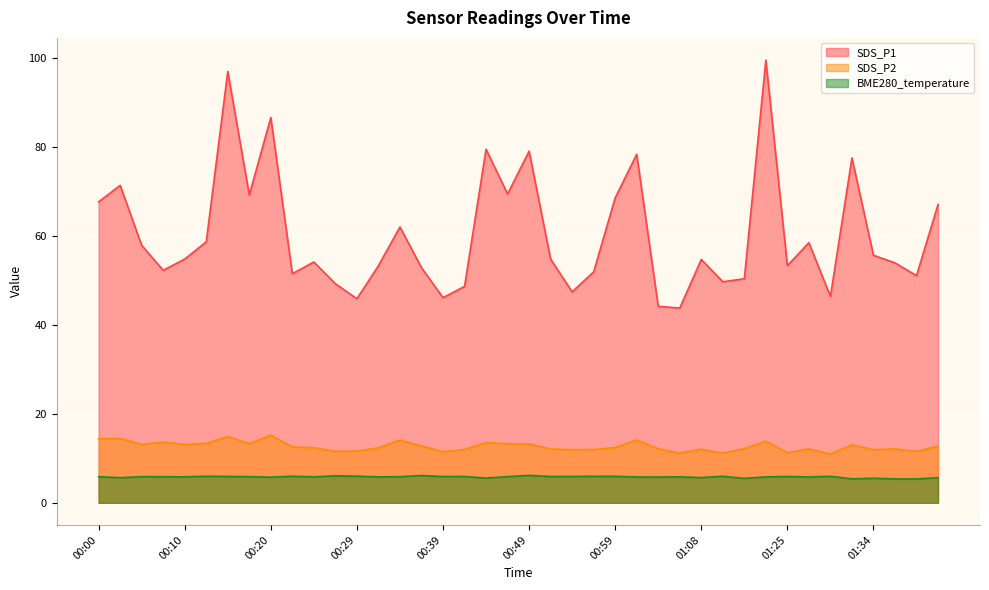

The value of SDS_P1 at 00:54 is 73.5. True or false?

False